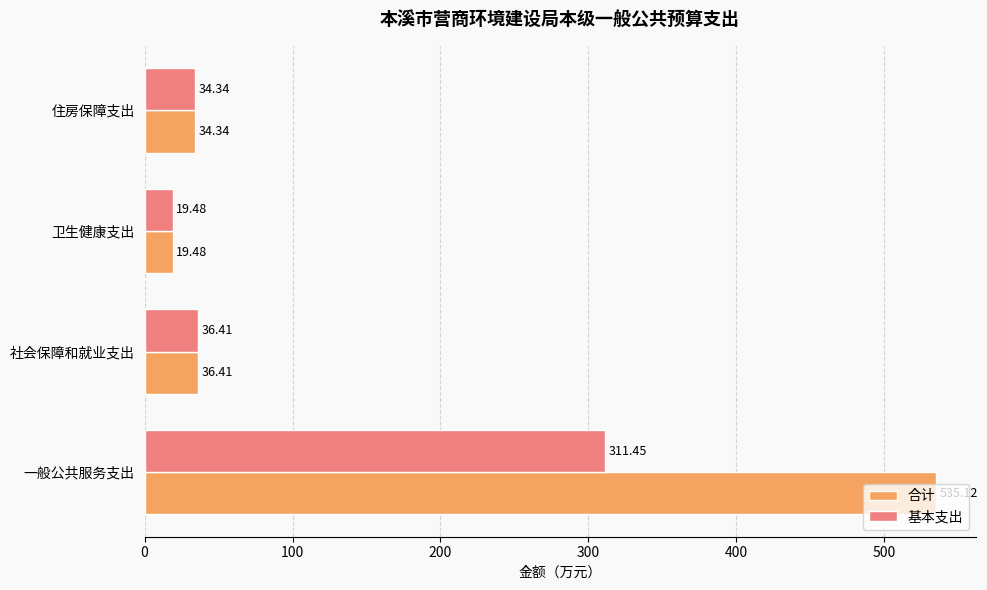

List the series in order of their peak value, lowest first.

基本支出, 合计